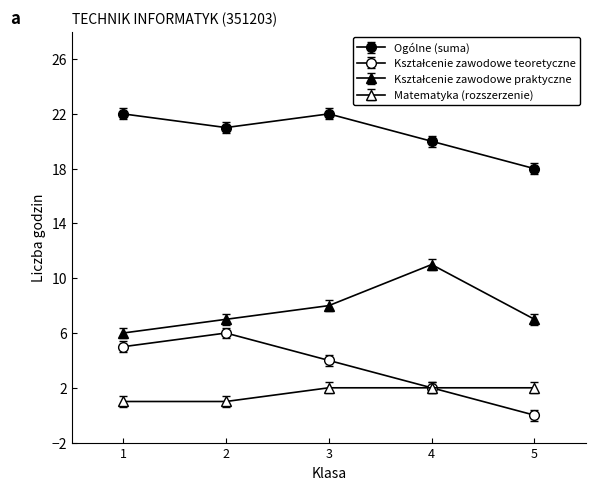

How many categories are shown in the chart?

5